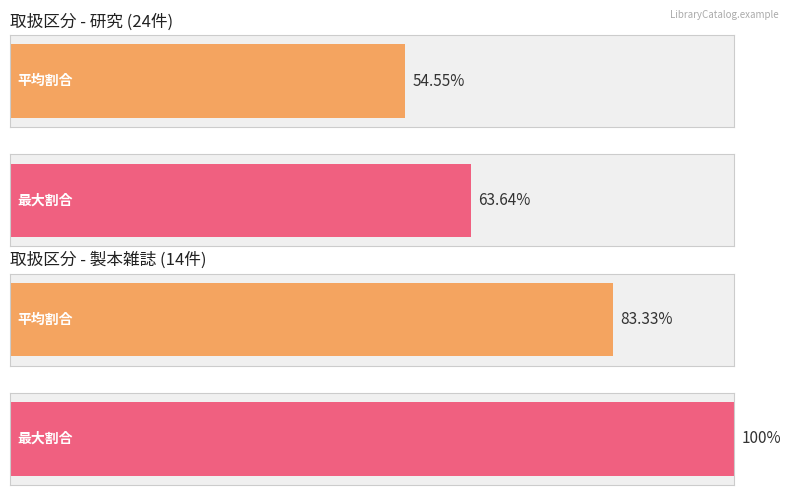

Which series has the largest range (max minus min)?

Maximum utilization